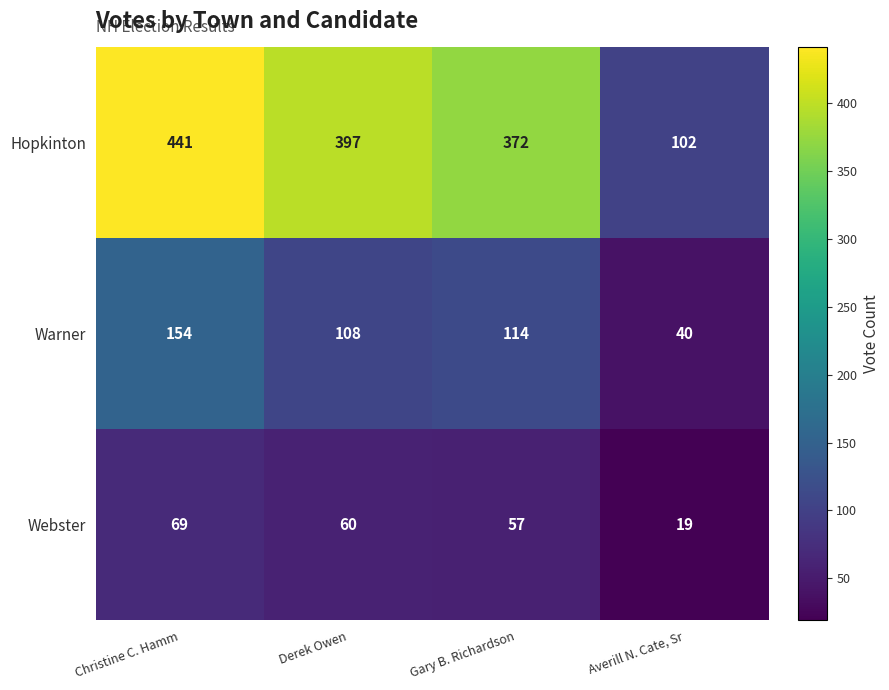

Is it true that Hopkinton equals 397 at Derek Owen?

True